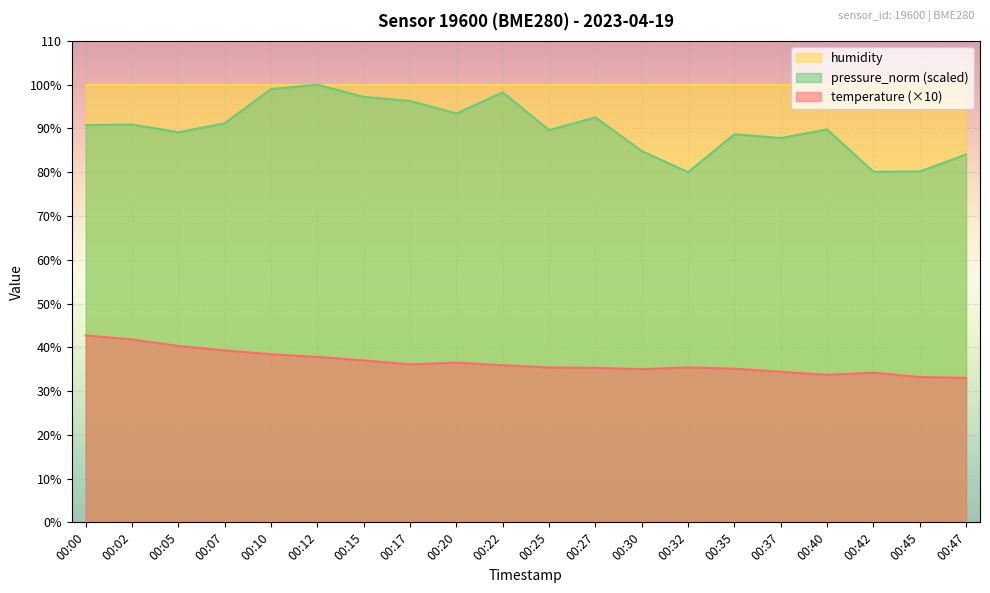

Does the chart display data point markers on the line(s)?

No